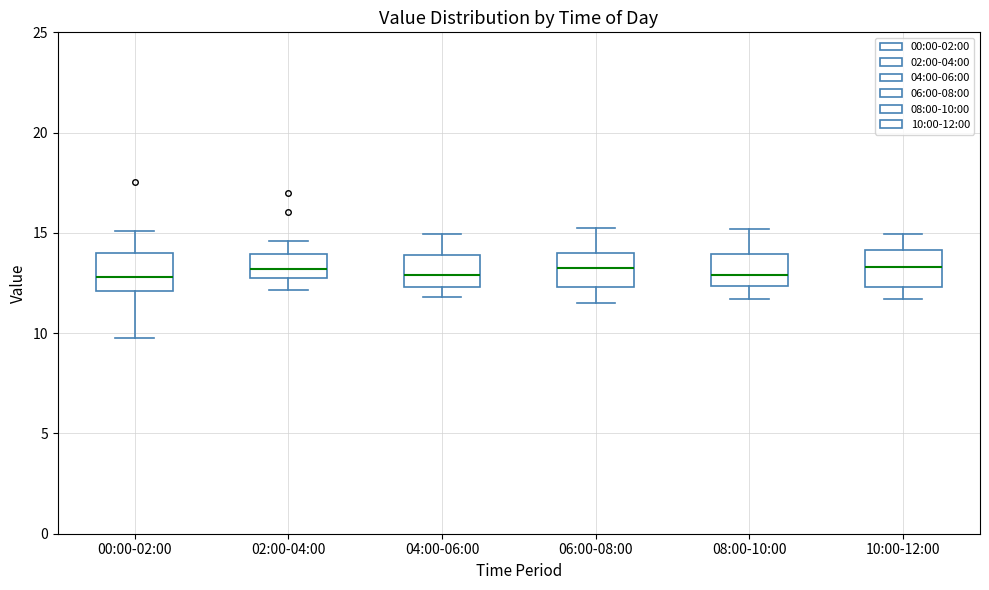

Reading left to right, transcribe this box plot: for each box, give where its median line is, the range the box spans, and where its two whiskers end, as read against the y-axis. The values are not printed on the chart, so give them approximately, as read against the axis.

00:00-02:00: median 13.0, box 12.0 to 14.0, whiskers 10.0 to 15.0
02:00-04:00: median 13.0 (inside the box), box 13.0 to 14.0, whiskers 12.0 to 14.5
04:00-06:00: median 13.0, box 12.5 to 14.0, whiskers 12.0 to 15.0
06:00-08:00: median 13.5, box 12.5 to 14.0, whiskers 11.5 to 15.5
08:00-10:00: median 13.0, box 12.5 to 14.0, whiskers 11.5 to 15.0
10:00-12:00: median 13.5, box 12.5 to 14.0, whiskers 11.5 to 15.0